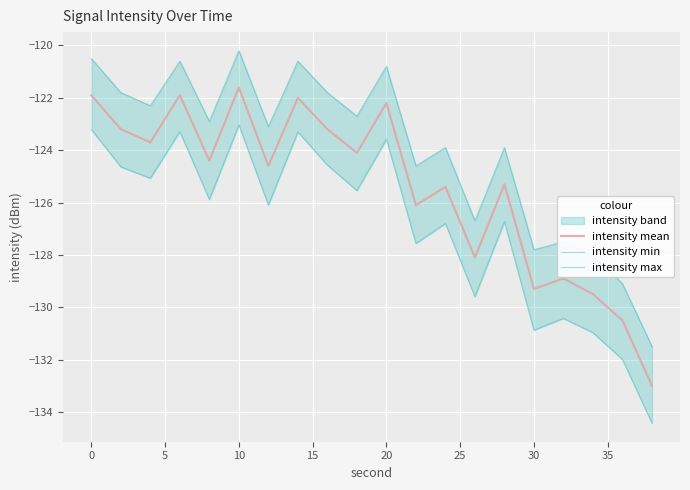

True or false: intensity min and intensity max intersect in this chart.

False